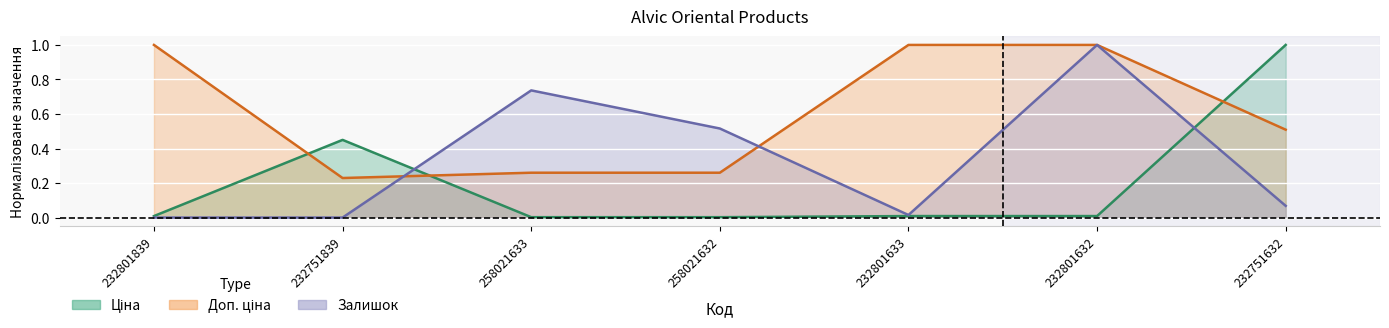

What is the label of the 4th point from the right?

258021632